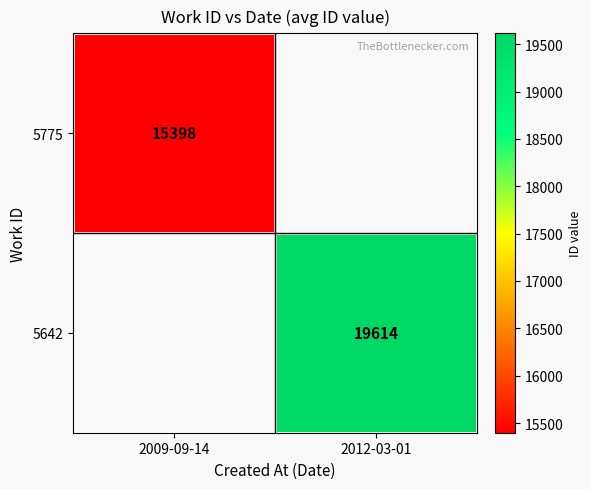

What is the minimum value shown in the chart?

15398.5